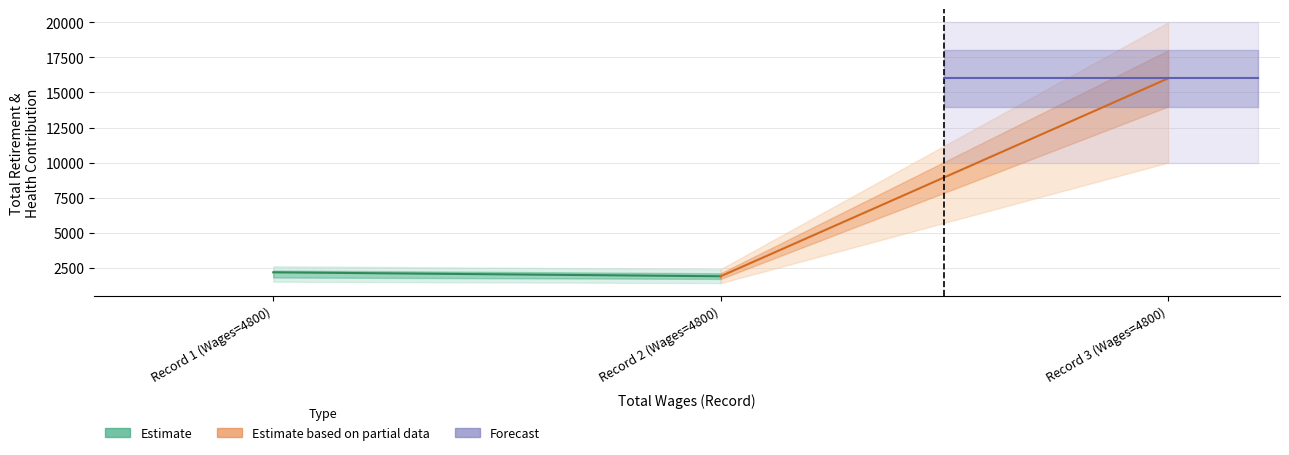

What is the maximum value shown in the chart?

16008